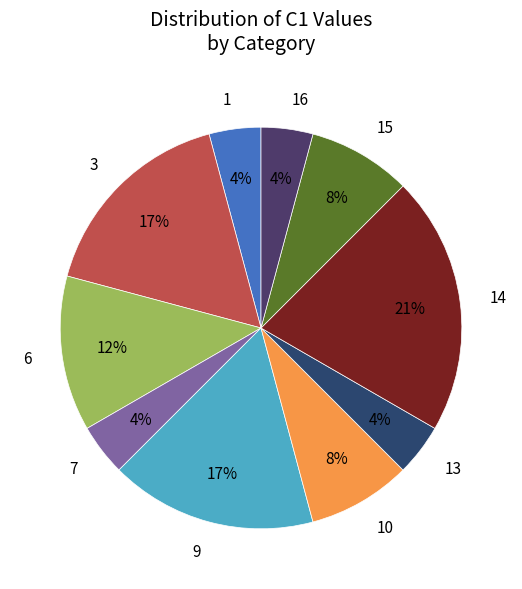

Count the number of slices in the pie.

10